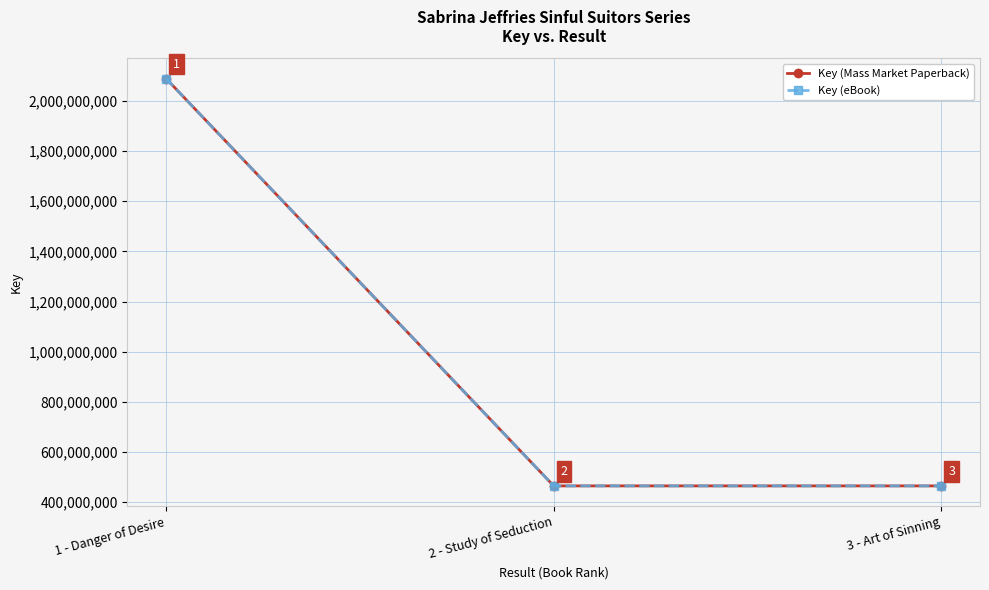

Reading left to right, transcribe all the data shown in this chart.

Key (Mass Market Paperback): 2088400141	465082584	465082277
Key (eBook): 2088400141	465082584	465082277